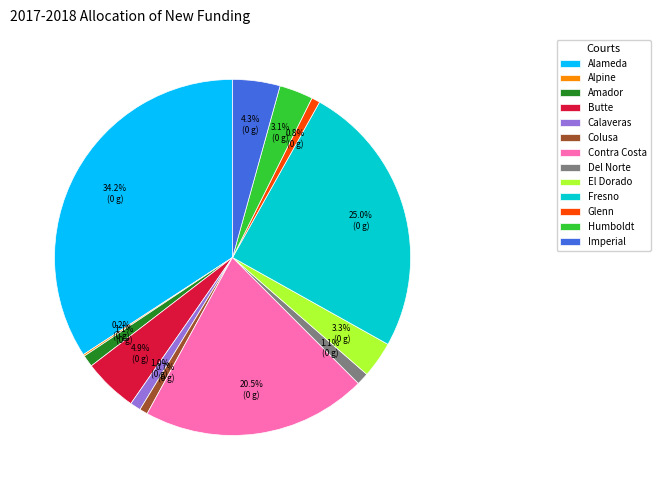

To the nearest percent, what percentage of the pie is Butte?

5%